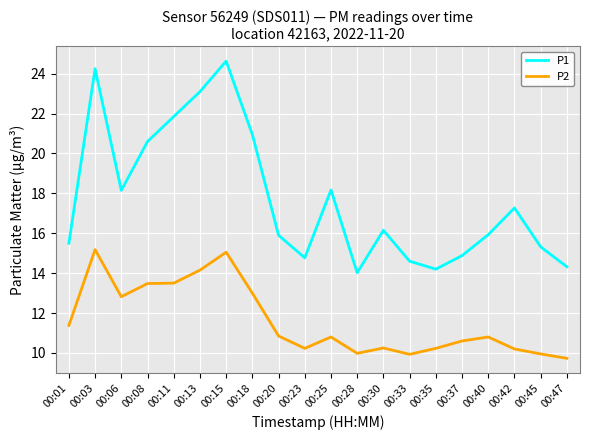

True or false: P1 and P2 cross at least once.

False